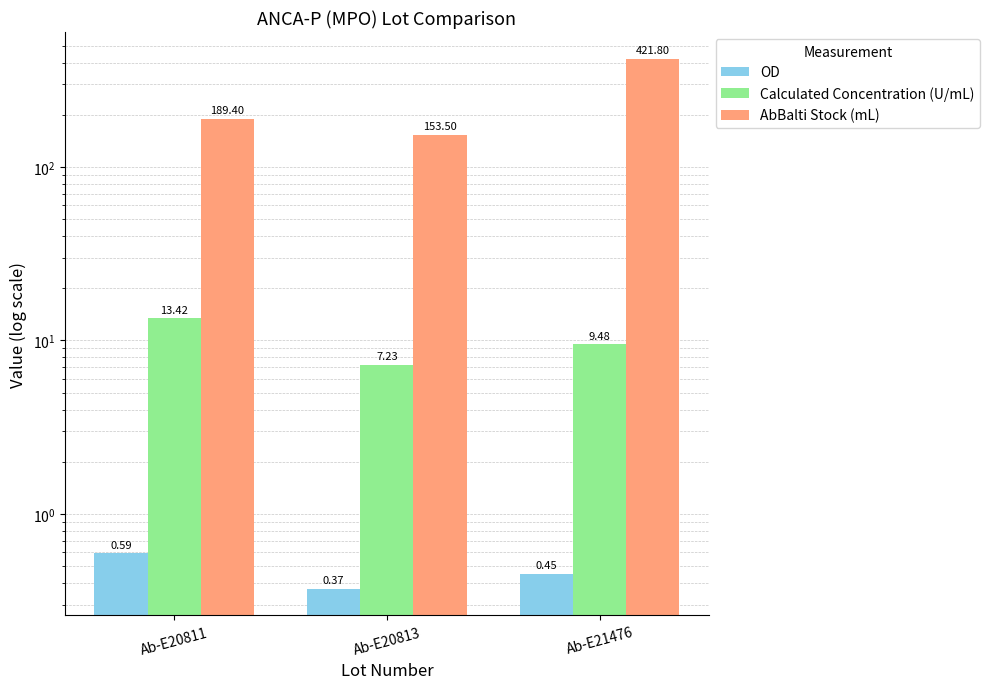

How many bars are there in each group?

3